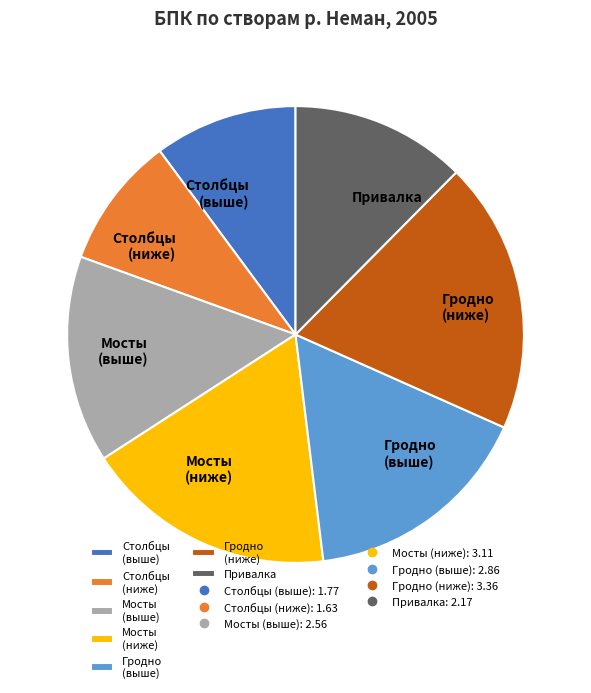

Which category has the smallest portion of the pie?

Столбцы (ниже)